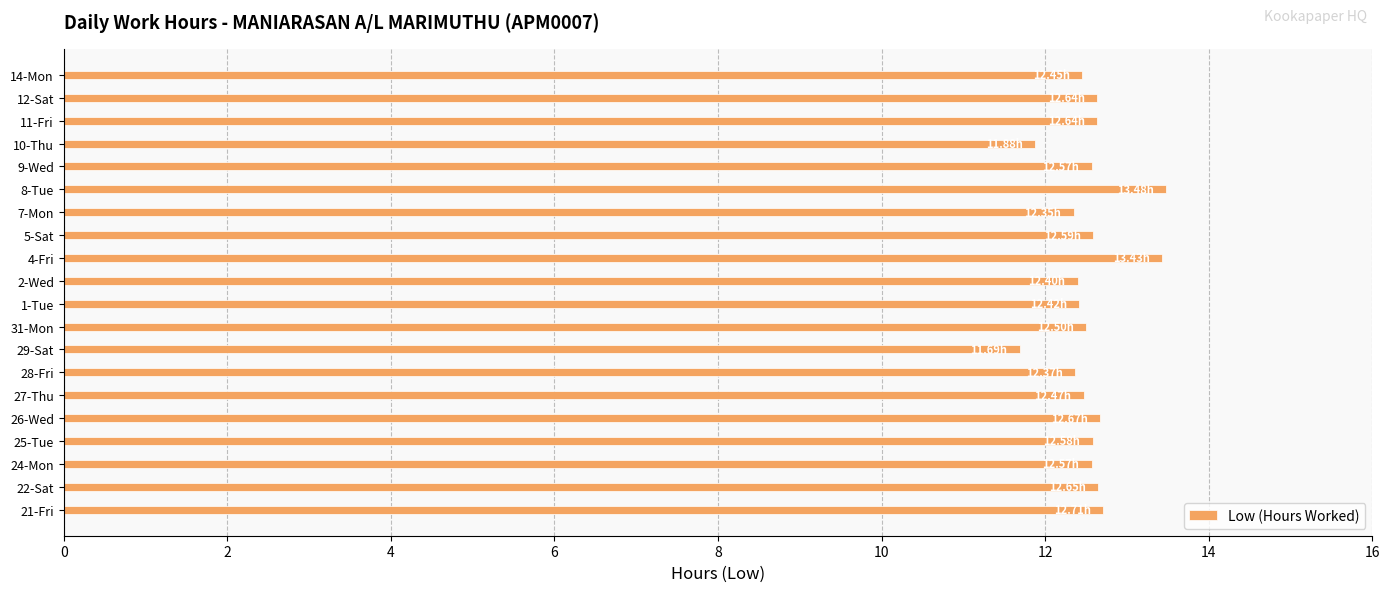

Are the bars grouped side by side (vs. stacked)?

No